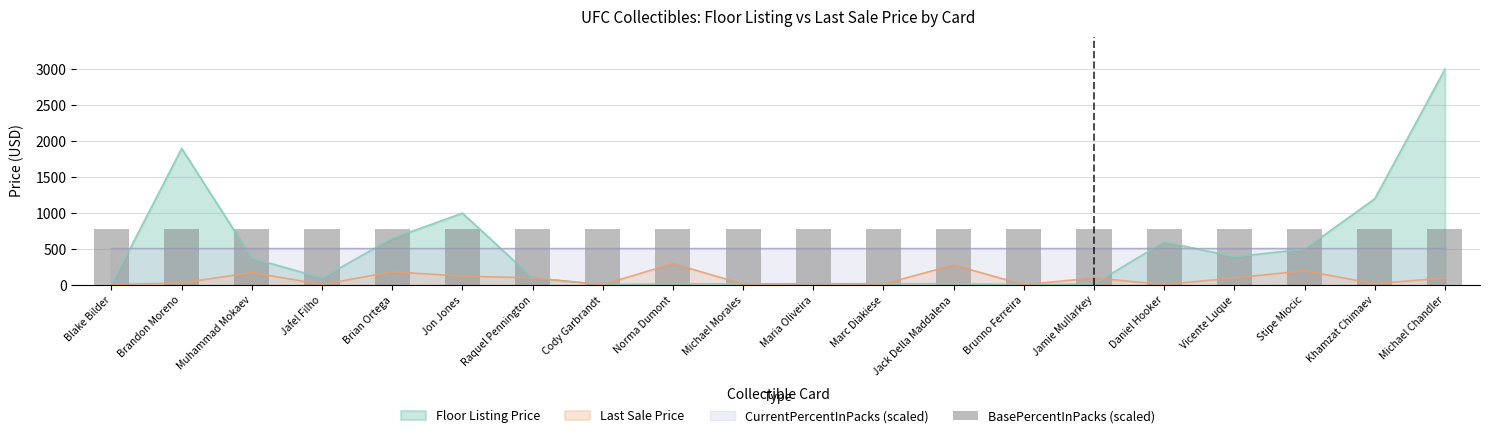

What is the smallest value displayed?

6.0